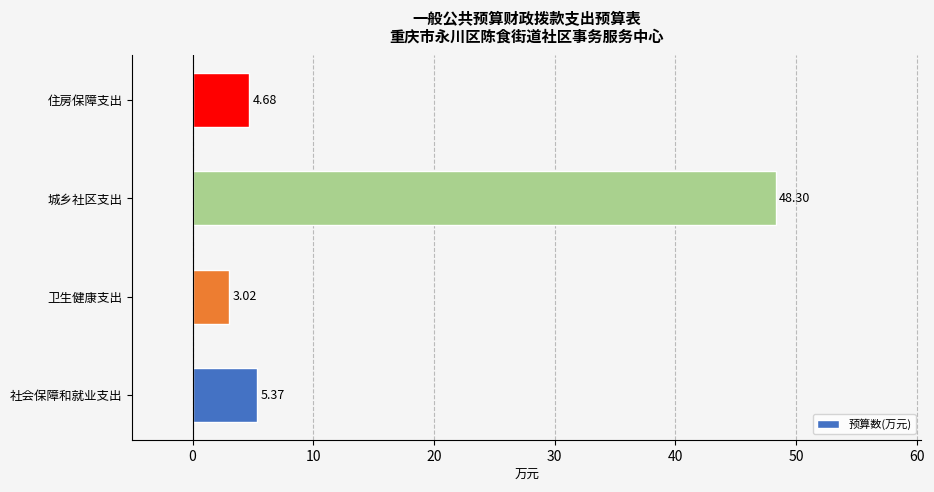

What is the difference between the second highest and second lowest values?

0.7